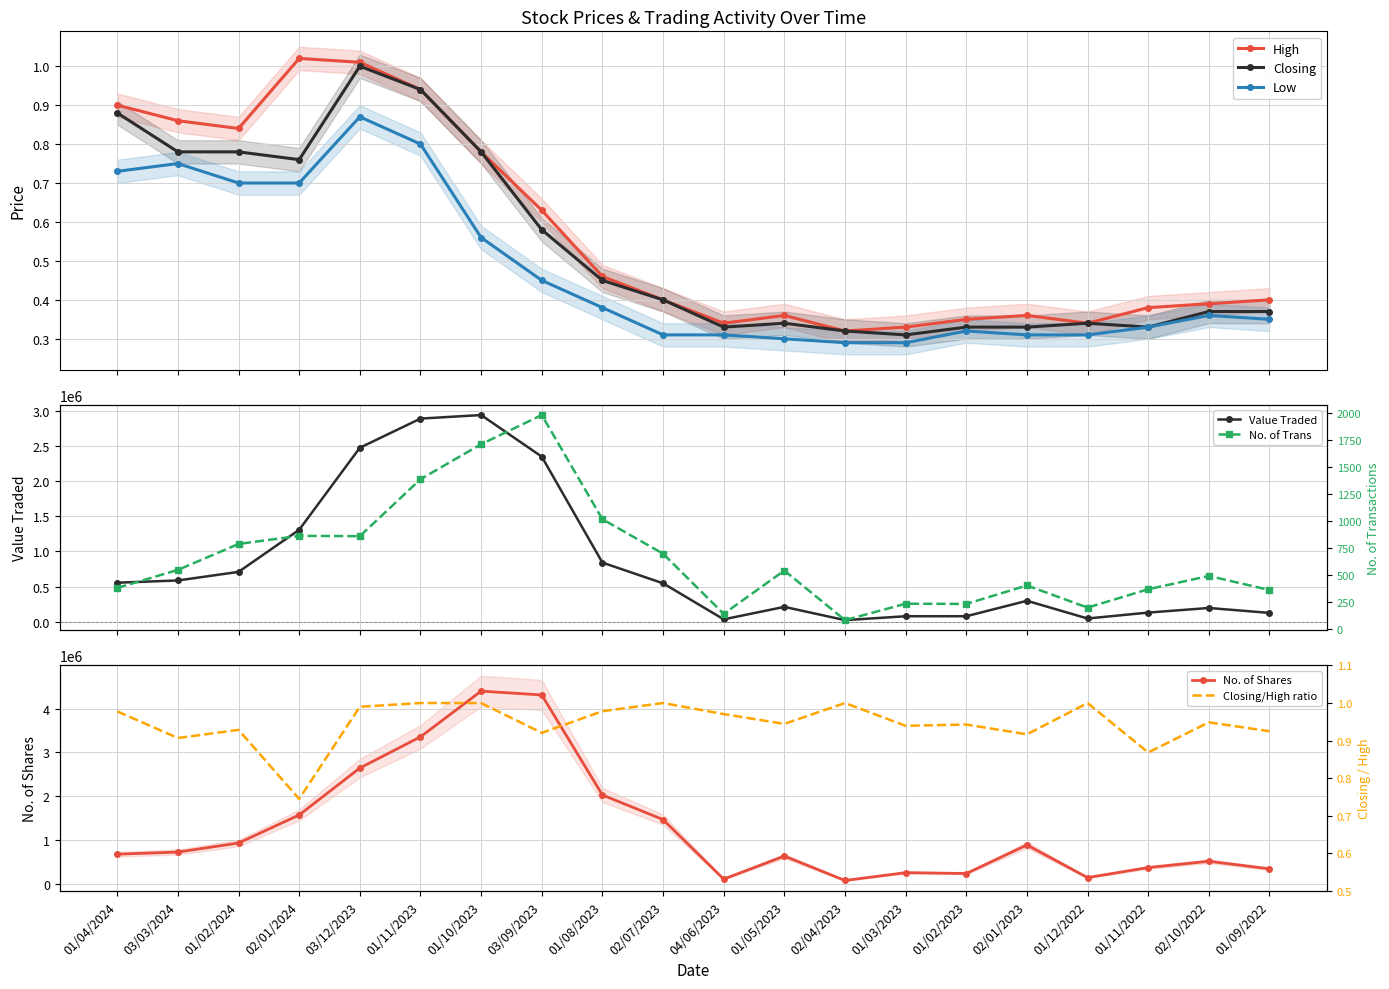

At which category does Low reach its first local peak?

03/03/2024